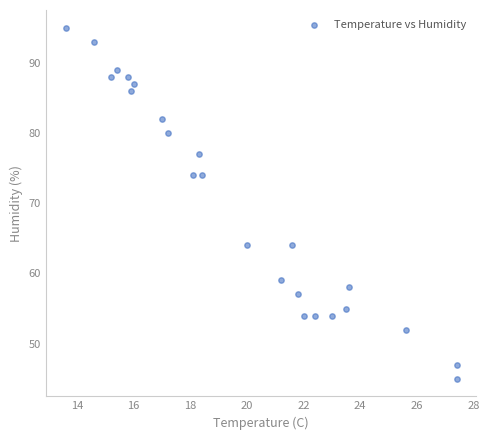

What is the range of Y values (max minus min)?

50